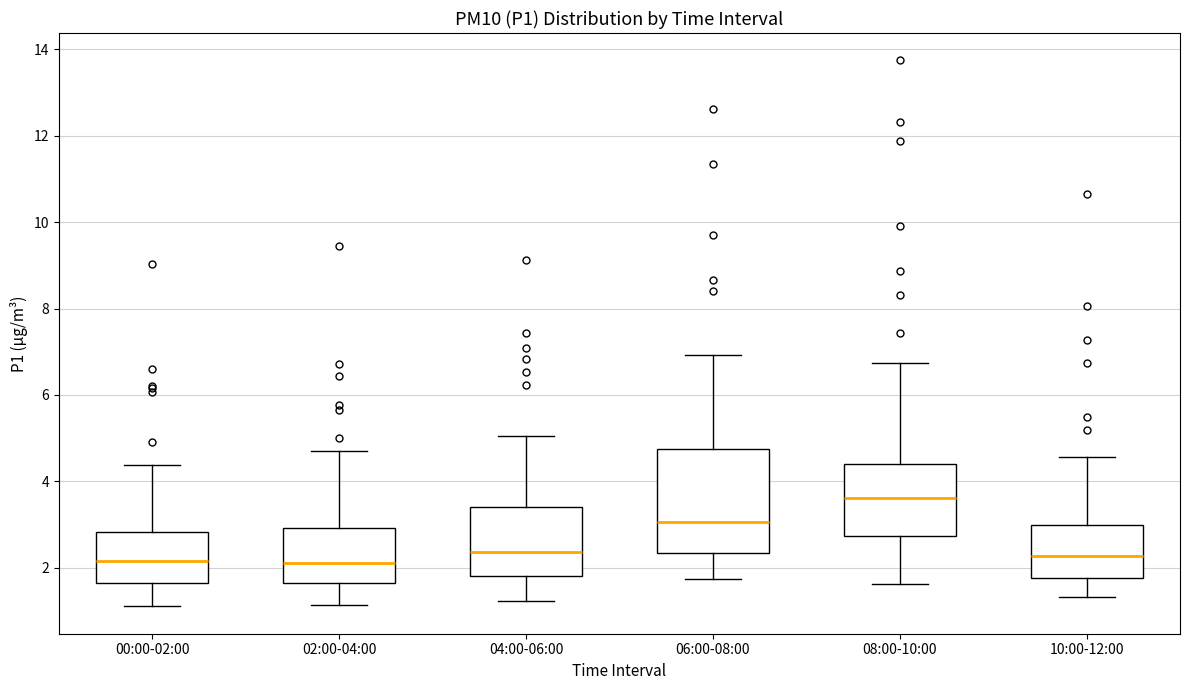

Comparing the boxes themselves (not the whiskers), which one is the tallest?

06:00-08:00